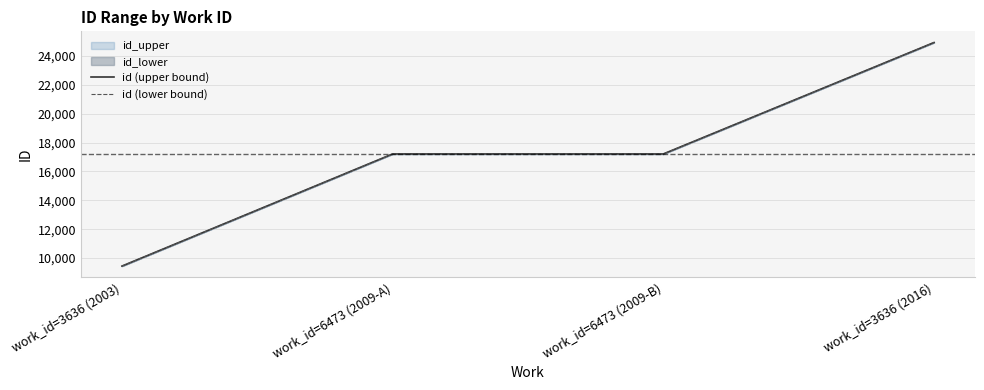

What is the sum of all id (lower bound) values?

68781